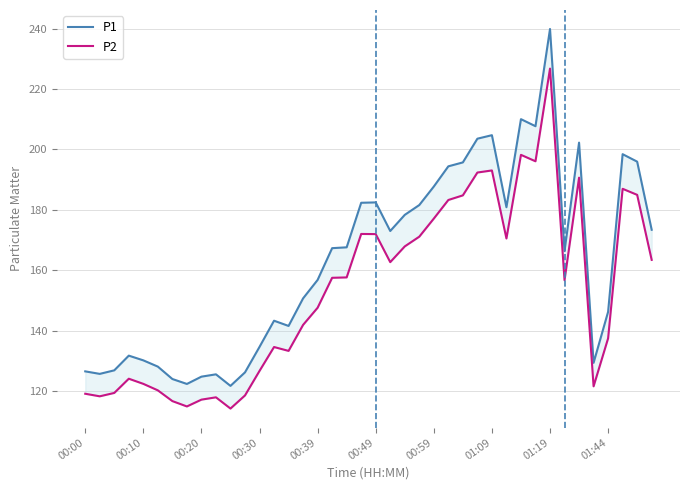

What is the difference between the second highest and second lowest values in the P2 series?

83.2